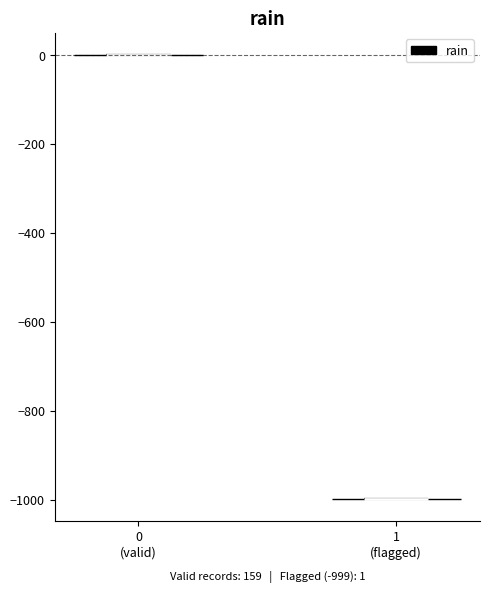

Which violin has the lowest median line?

1 (flagged)